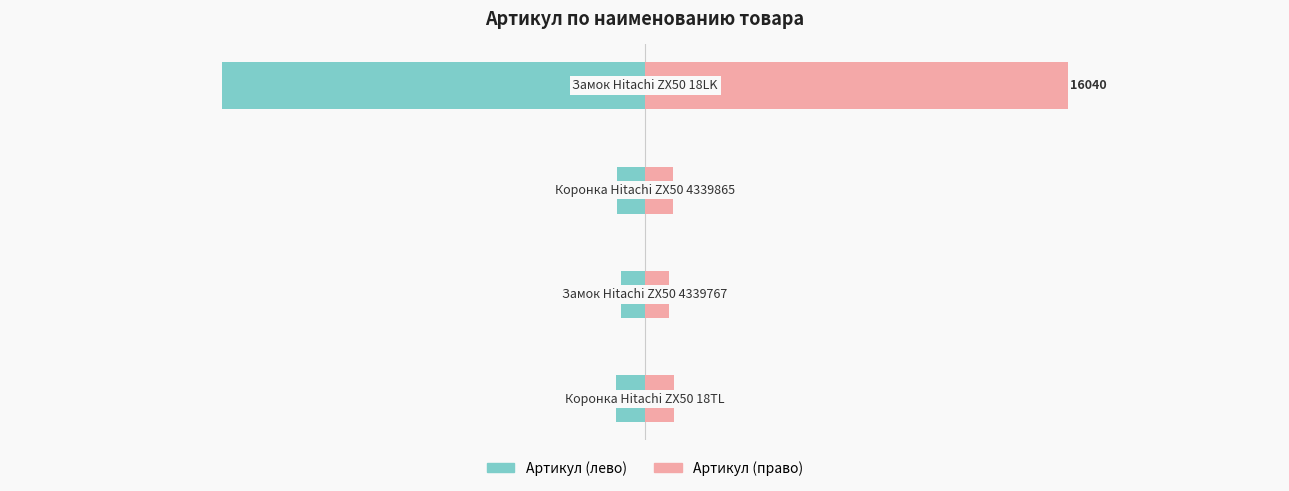

Count the number of data series in this chart.

2